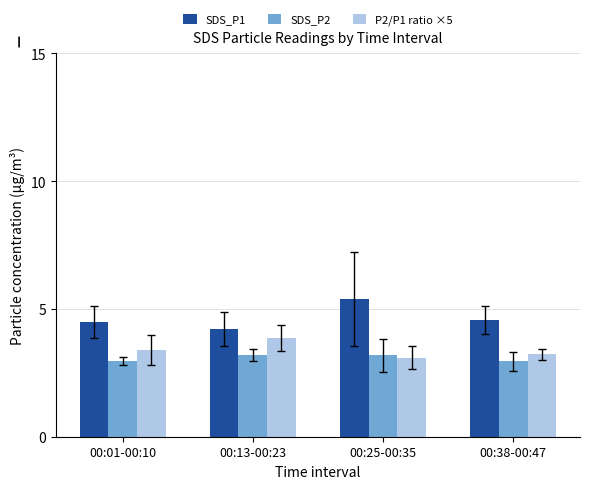

What is the minimum value shown in the chart?

3.0